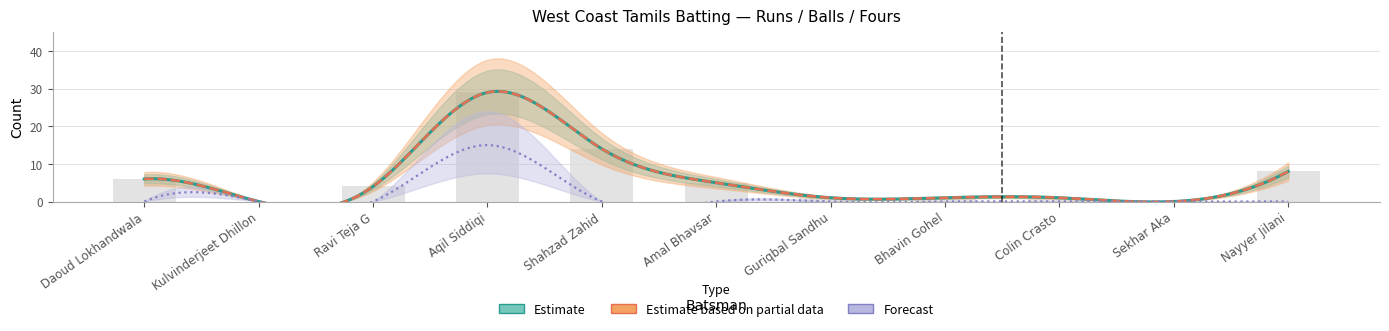

Reading left to right, transcribe all the data shown in this chart.

Runs: Daoud Lokhandwala=6	Kulvinderjeet Dhillon=0	Ravi Teja G=4	Aqil Siddiqi=29	Shahzad Zahid=14	Amal Bhavsar=5	Guriqbal Sandhu=1	Bhavin Gohel=1	Colin Crasto=1	Sekhar Aka=0	Nayyer Jilani=8
Balls: Daoud Lokhandwala=6	Kulvinderjeet Dhillon=0	Ravi Teja G=4	Aqil Siddiqi=29	Shahzad Zahid=14	Amal Bhavsar=5	Guriqbal Sandhu=1	Bhavin Gohel=1	Colin Crasto=1	Sekhar Aka=0	Nayyer Jilani=8
Fours: Daoud Lokhandwala=0	Kulvinderjeet Dhillon=0	Ravi Teja G=0	Aqil Siddiqi=3	Shahzad Zahid=0	Amal Bhavsar=0	Guriqbal Sandhu=0	Bhavin Gohel=0	Colin Crasto=0	Sekhar Aka=0	Nayyer Jilani=0